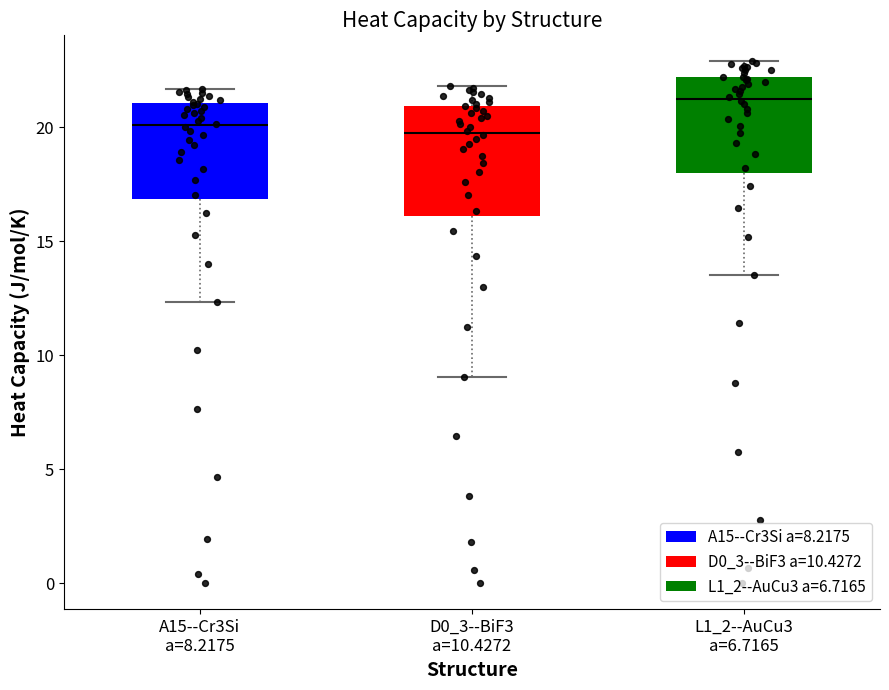

Reading left to right, transcribe this box plot: for each box, give where its median line is, the range the box spans, and where its two whiskers end, as read against the y-axis. The values are not printed on the chart, so give them approximately, as read against the axis.

A15--Cr3Si a=8.2175: median 20.0, box 17.0 to 21.0, whiskers 12.5 to 21.5
D0_3--BiF3 a=10.4272: median 20.0, box 16.0 to 21.0, whiskers 9.0 to 22.0
L1_2--AuCu3 a=6.7165: median 21.0, box 18.0 to 22.0, whiskers 13.5 to 23.0